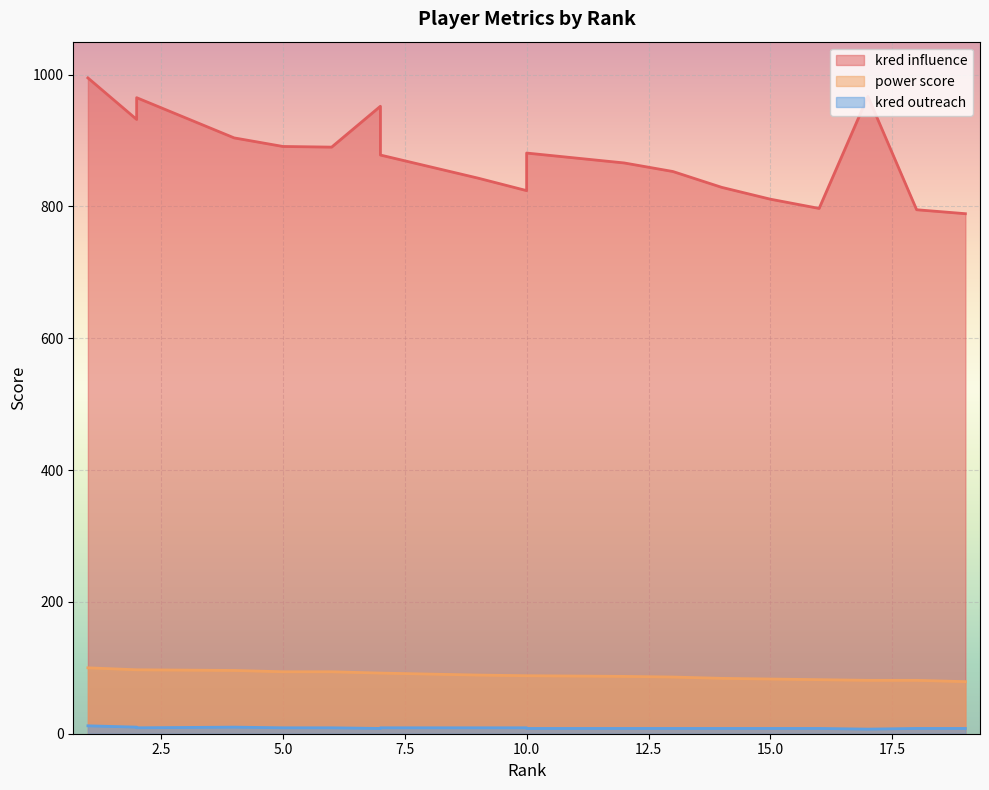

Reading right to left, extract all data points from this chart.

kred influence: 789	789	795	967	797	811	829	853	866	881	824	843	878	952	890	891	904	965	932	995
power score: 79	79	81	81	82	83	84	86	87	88	88	89	92	92	94	94	96	97	97	100
kred outreach: 8	8	8	7	8	8	8	8	8	8	9	9	9	8	9	9	10	9	10	12